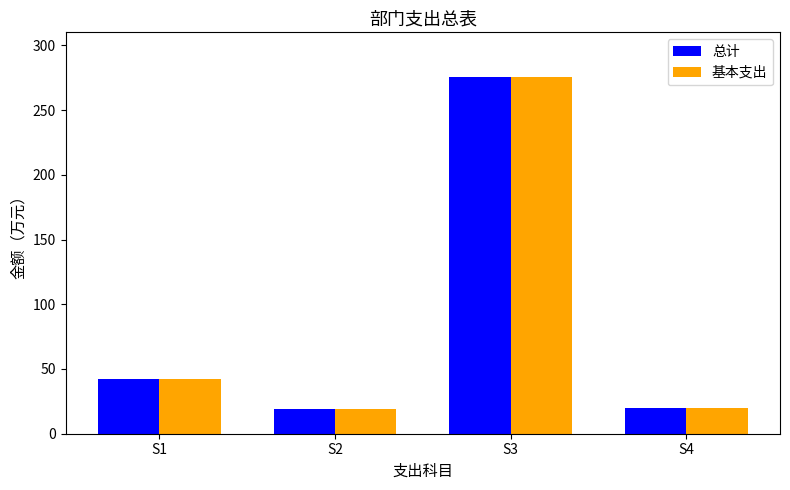

The 基本支出 series shows 19.5 at S4. True or false?

True